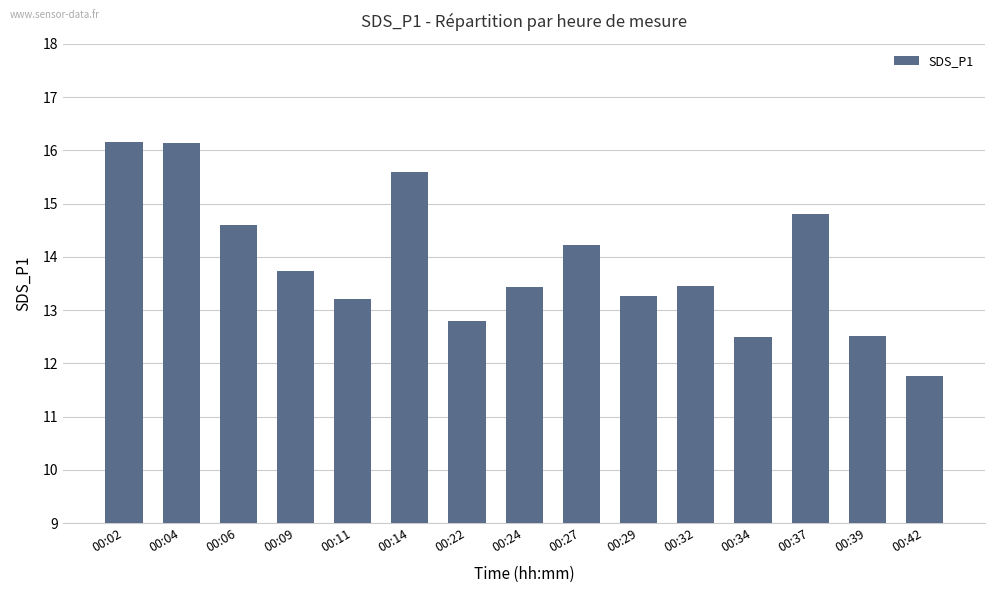

Count the number of values greater than 13.

11